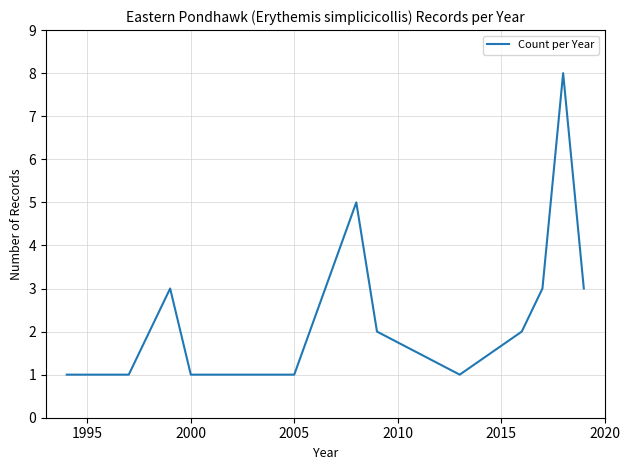

Does the chart display data point markers on the line(s)?

No